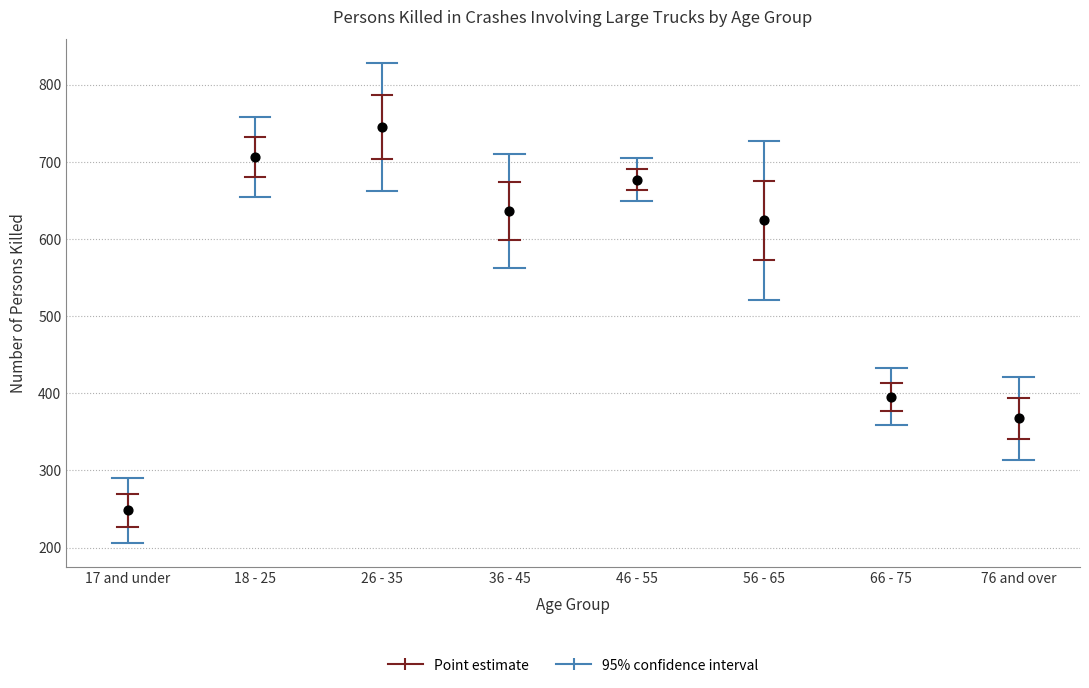

What is the average Y value?

550.0